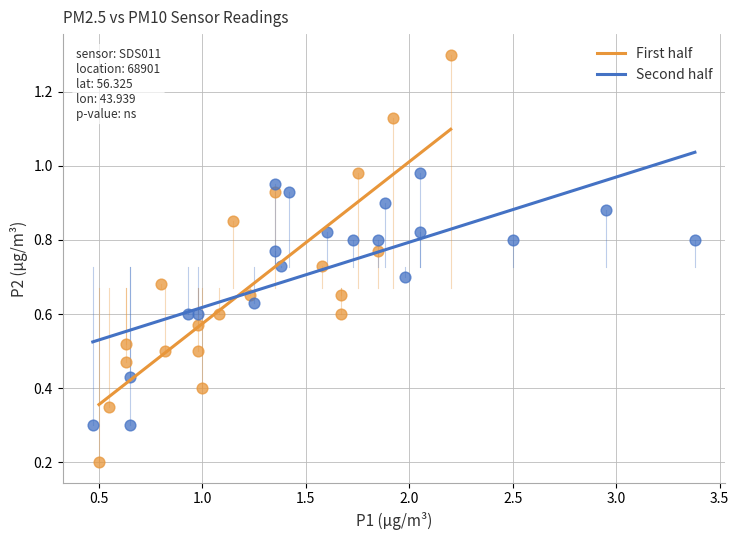

Which series has the widest spread of Y values?

First half